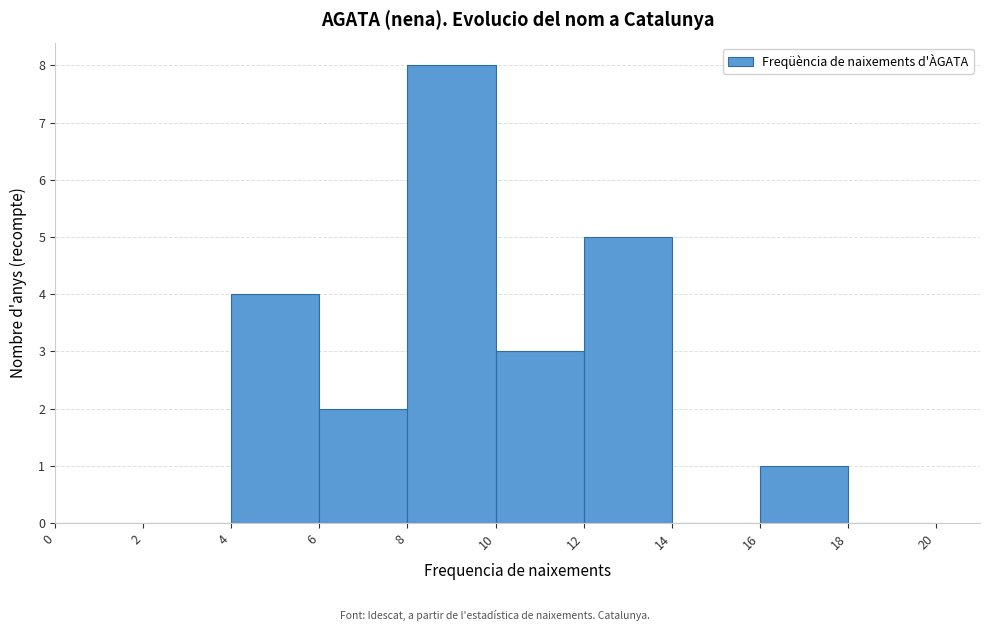

Which range on the x-axis has the tallest bar?

8 to 10